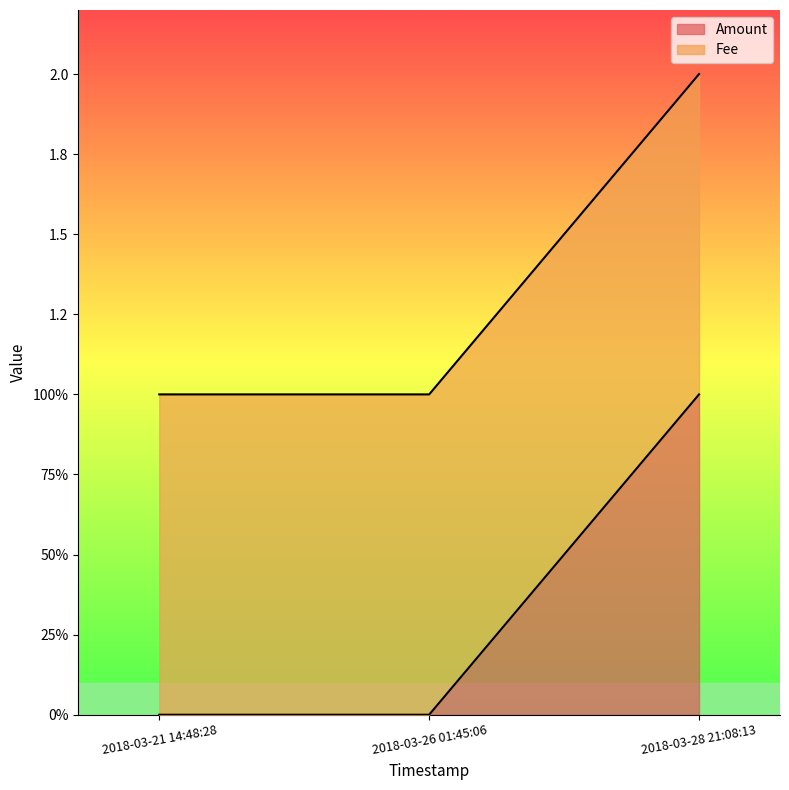

At which label is the value closest to 0?

2018-03-21 14:48:28